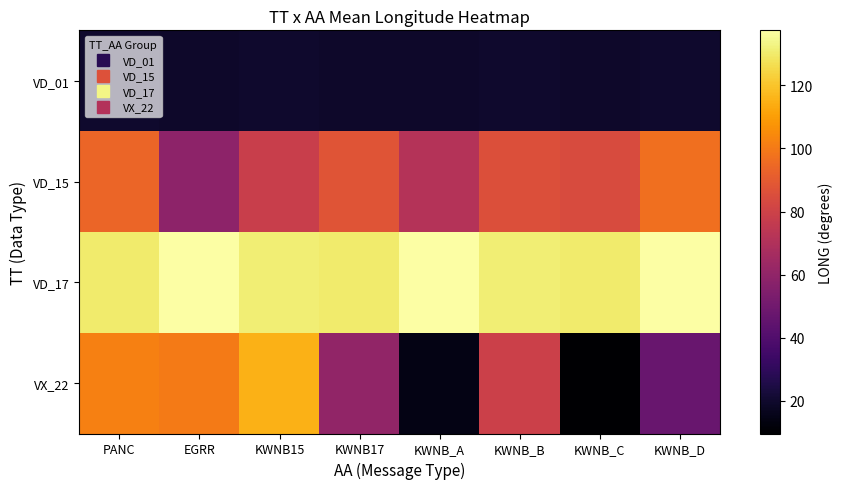

List the series in order of their peak value, lowest first.

VD_01, VD_15, VX_22, VD_17